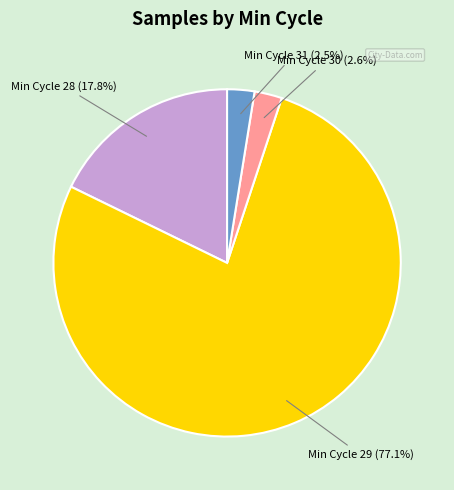

Is there a majority slice in this chart?

Yes